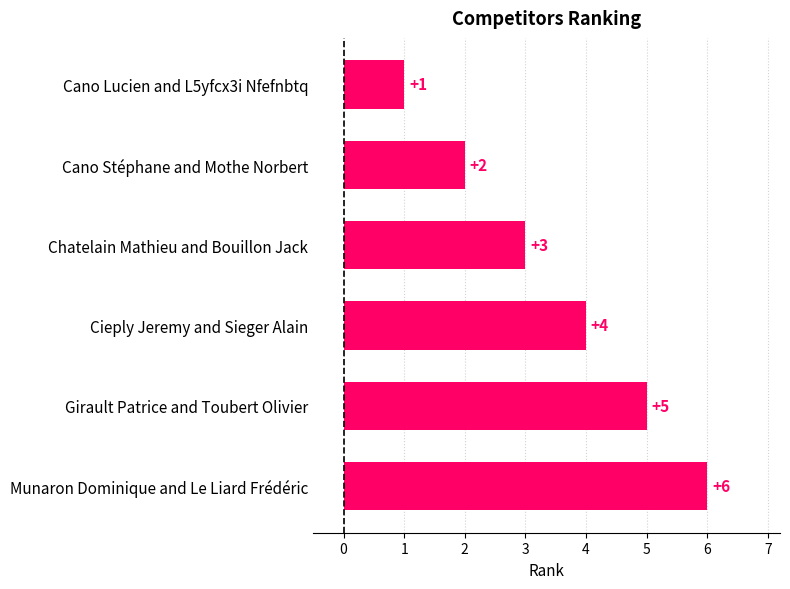

Count the values in the range 2 to 5.

4